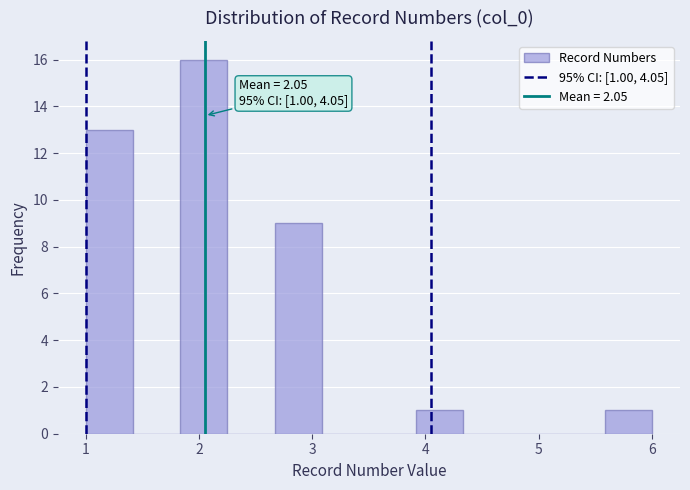

Over which range of the x-axis is the bar tallest?

1.8 to 2.3